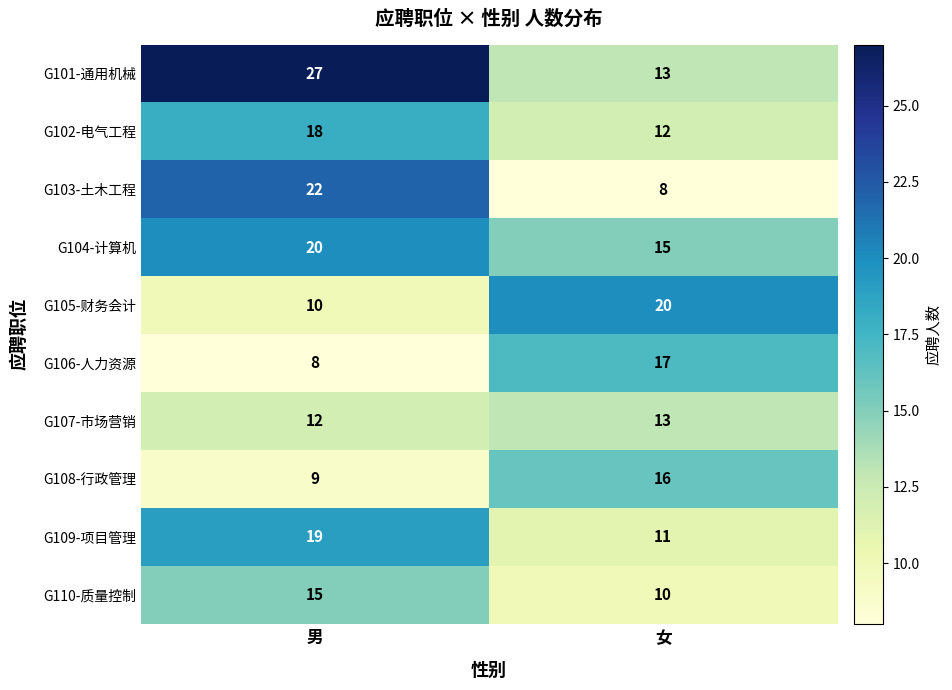

At 男, list the series in order from smallest to largest.

G106-人力资源, G108-行政管理, G105-财务会计, G107-市场营销, G110-质量控制, G102-电气工程, G109-项目管理, G104-计算机, G103-土木工程, G101-通用机械